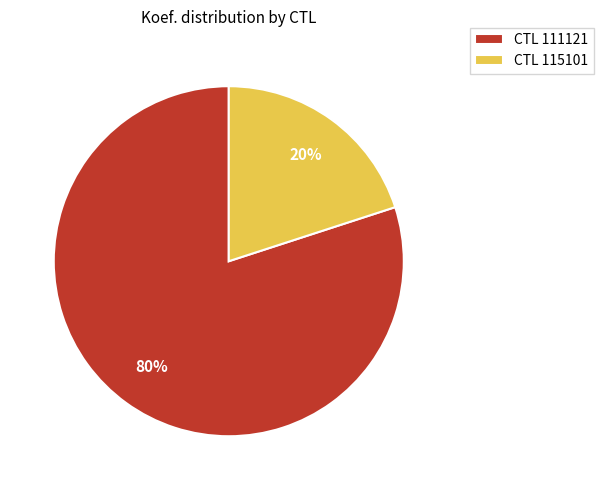

Is it true that CTL 111121 is 80% of the pie?

True